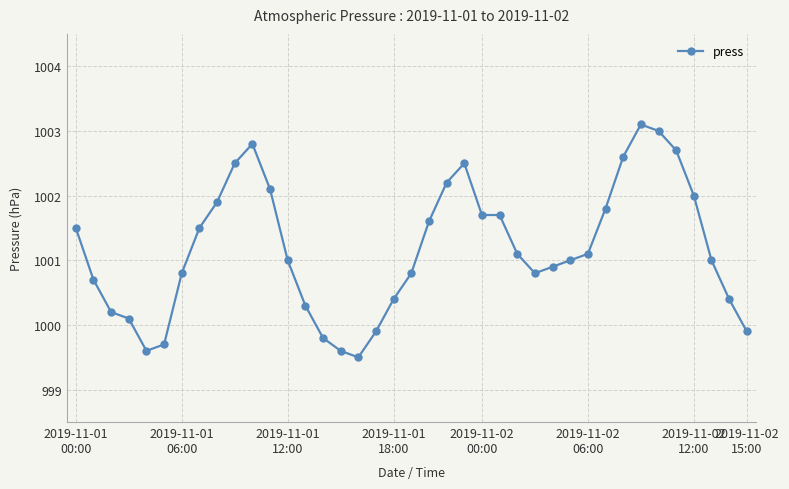

What is the minimum value shown in the chart?

999.5